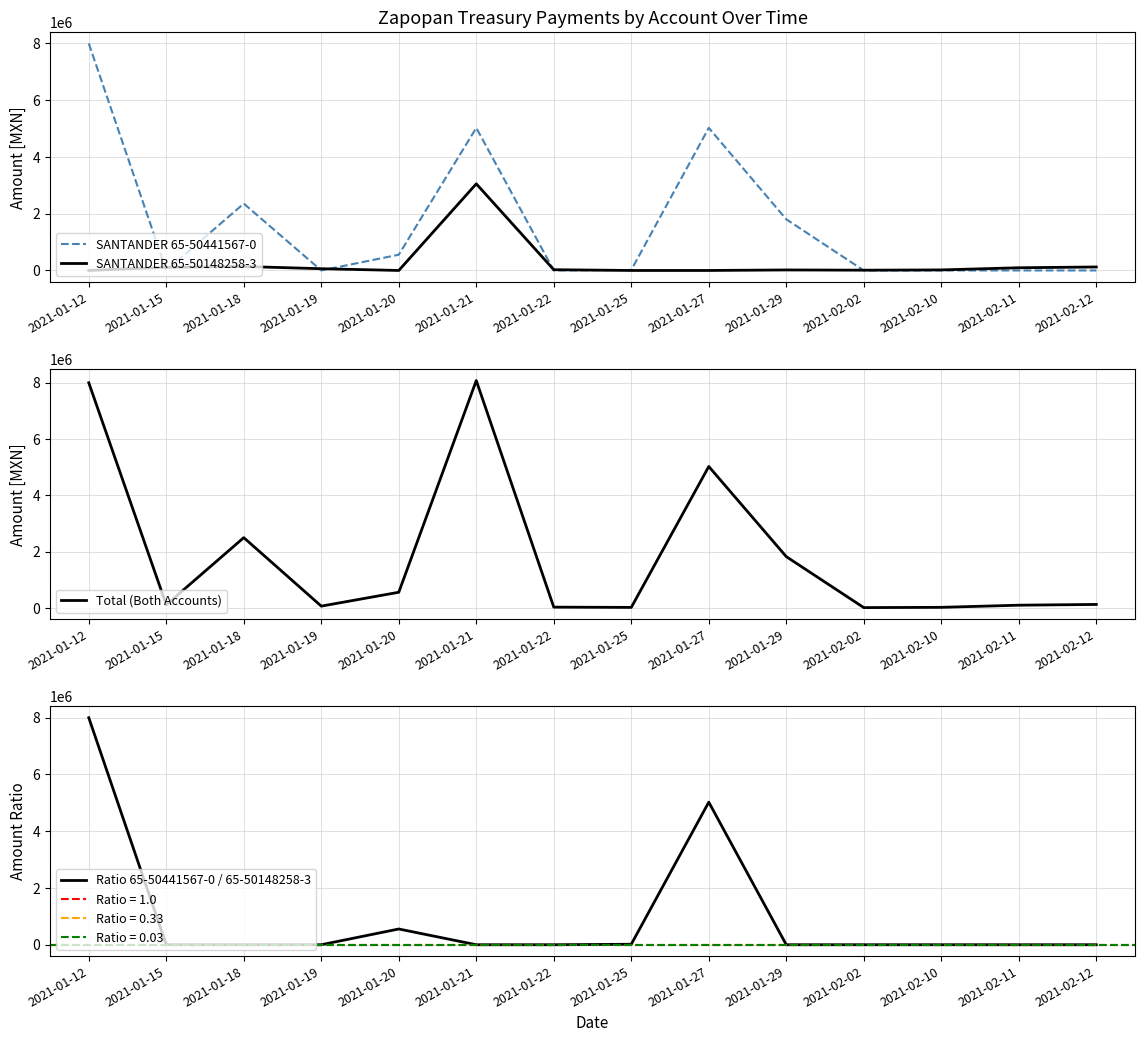

Between 2021-01-20 and 2021-01-27, which series saw the biggest shift?

SANTANDER 65-50441567-0